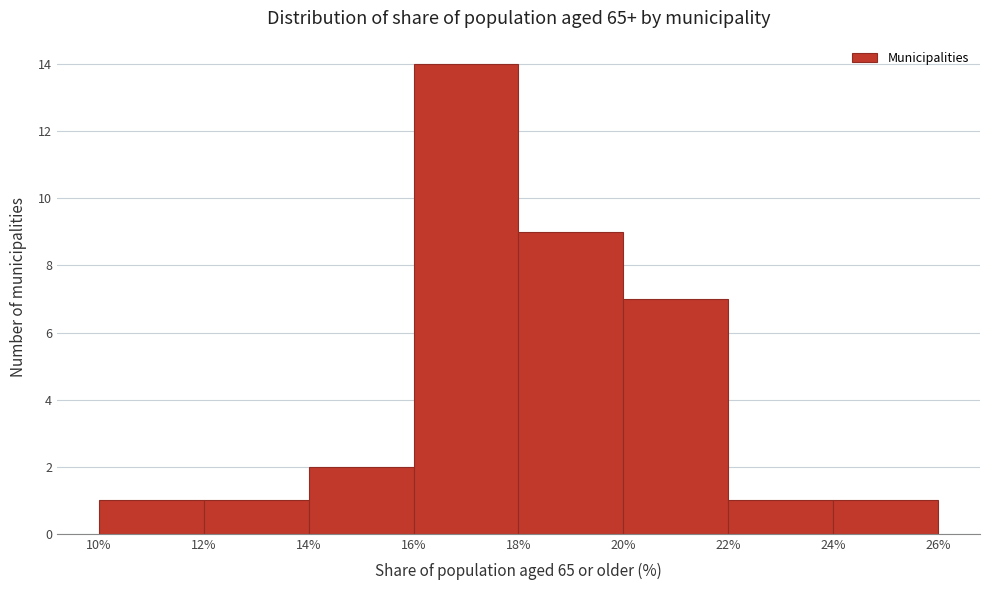

Which range on the x-axis has the tallest bar?

16% to 18%